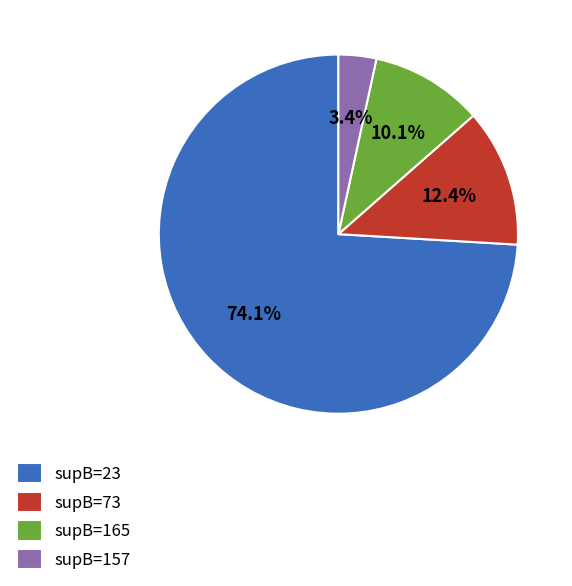

Count the number of slices in the pie.

4